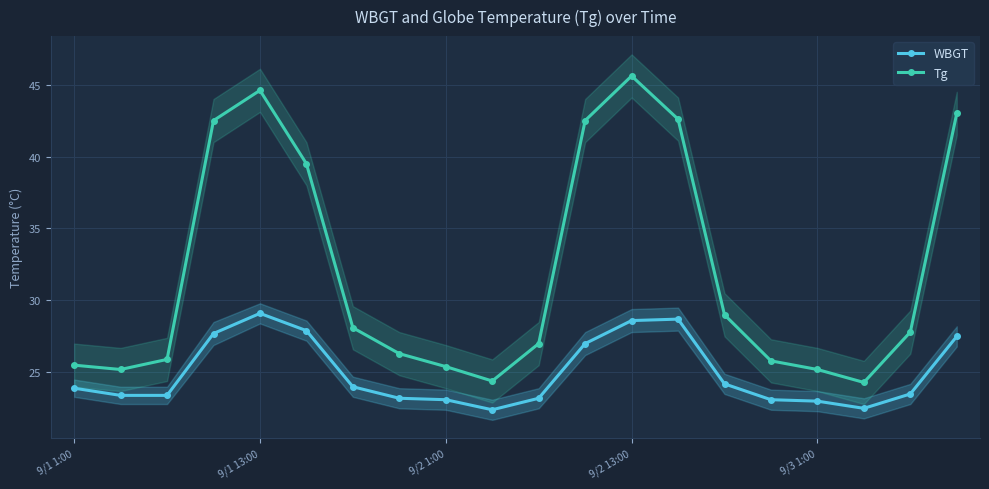

Is this an area chart (filled region under the line)?

No